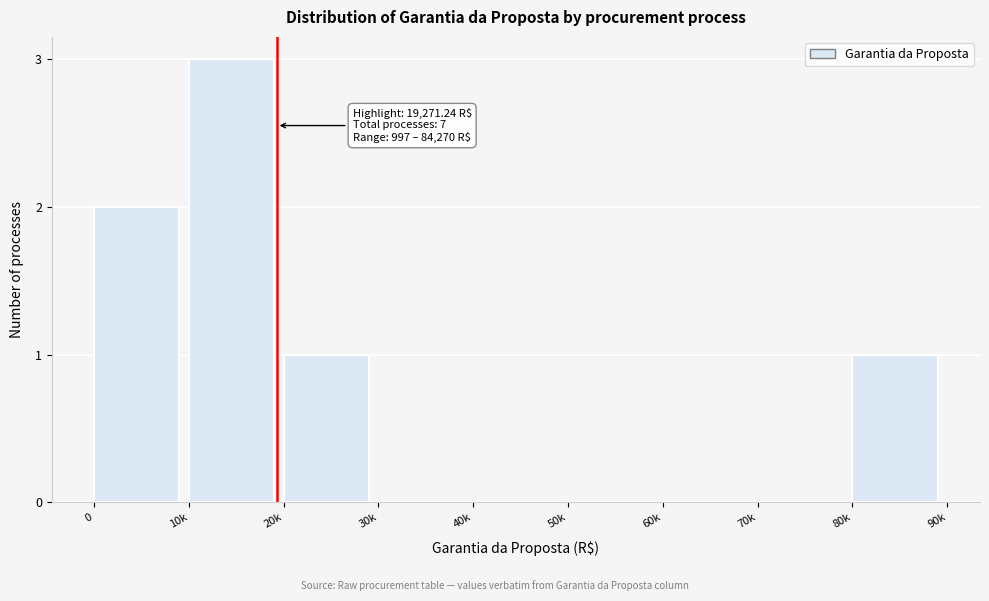

Reading left to right, list all the values displayed in this chart.

0=2	10k=3	20k=1	30k=0	40k=0	50k=0	60k=0	70k=0	80k=1